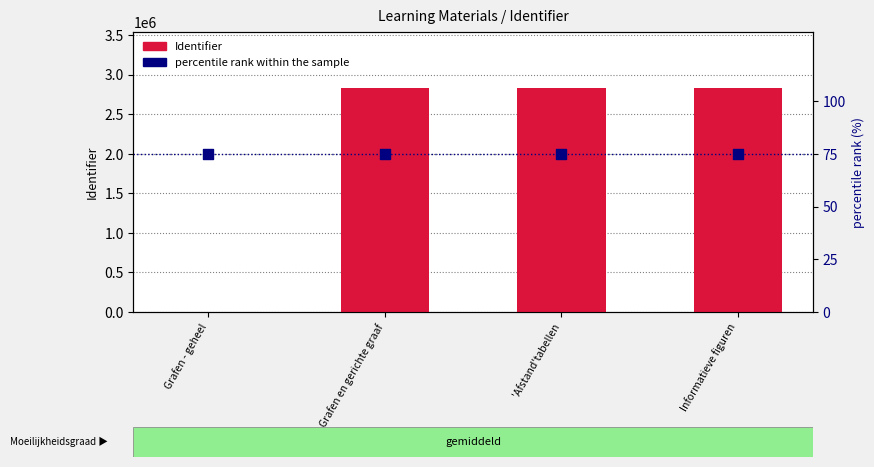

What are all the series names shown in the legend?

Identifier, percentile rank within the sample